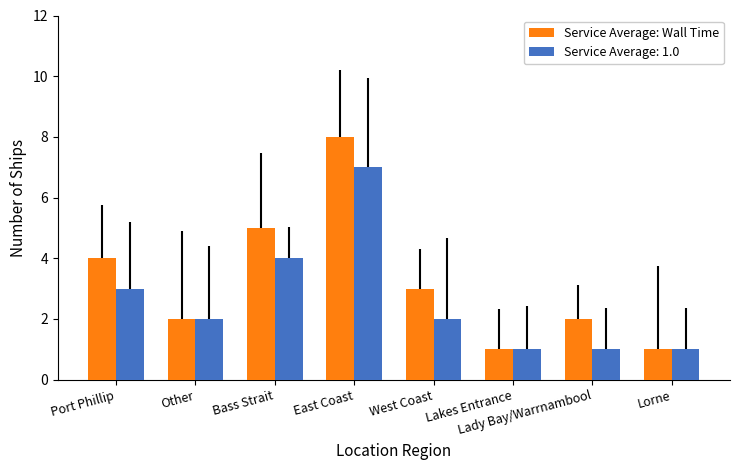

What is the difference between the maximum and minimum values in the Service Average: Wall Time series?

7